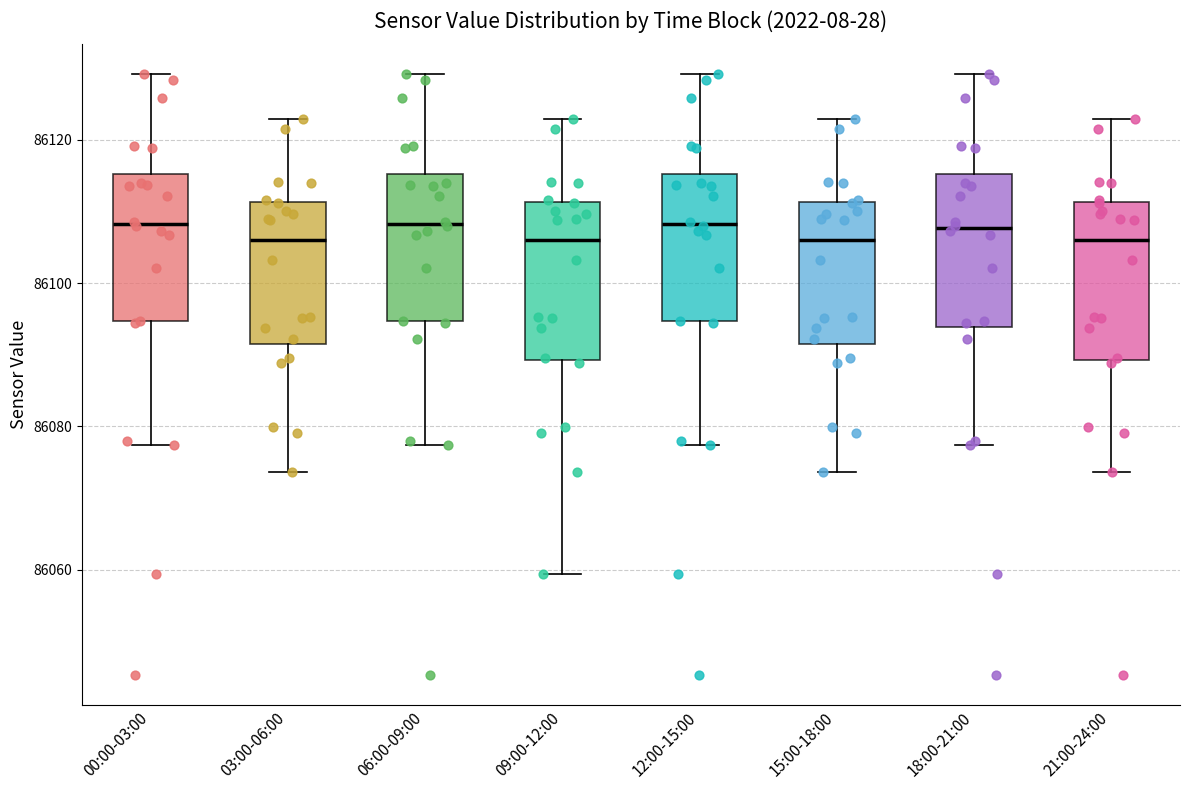

Reading left to right, transcribe this box plot: for each box, give where its median line is, the range the box spans, and where its two whiskers end, as read against the y-axis. The values are not printed on the chart, so give them approximately, as read against the axis.

00:00-03:00: median 86108, box 86094 to 86116, whiskers 86078 to 86130
03:00-06:00: median 86106, box 86092 to 86112, whiskers 86074 to 86122
06:00-09:00: median 86108, box 86094 to 86116, whiskers 86078 to 86130
09:00-12:00: median 86106, box 86090 to 86112, whiskers 86060 to 86122
12:00-15:00: median 86108, box 86094 to 86116, whiskers 86078 to 86130
15:00-18:00: median 86106, box 86092 to 86112, whiskers 86074 to 86122
18:00-21:00: median 86108, box 86094 to 86116, whiskers 86078 to 86130
21:00-24:00: median 86106, box 86090 to 86112, whiskers 86074 to 86122